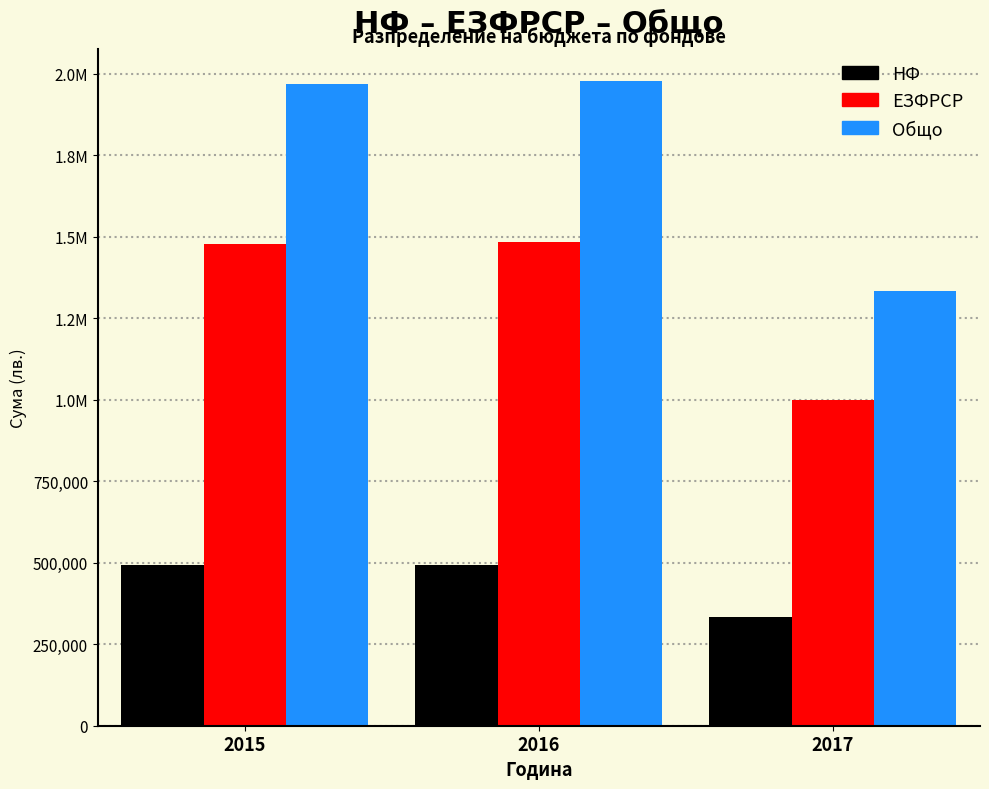

What are all the series names shown in the legend?

НФ, ЕЗФРСР, Общо